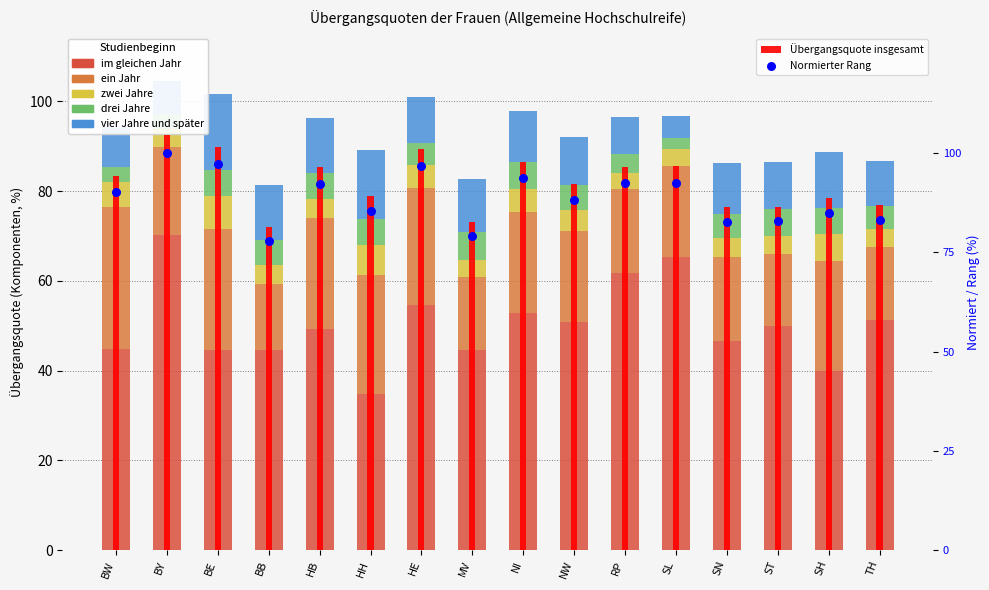

What is the total value across all series at BB?

81.4